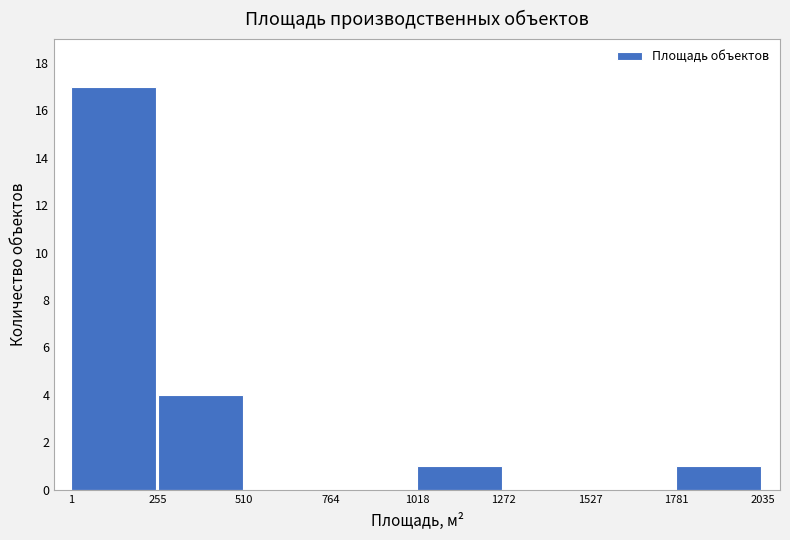

What is the height of the bar covering 1 to 255 on the x-axis? The values are not printed on the chart, so give them approximately, as read against the axis.

17